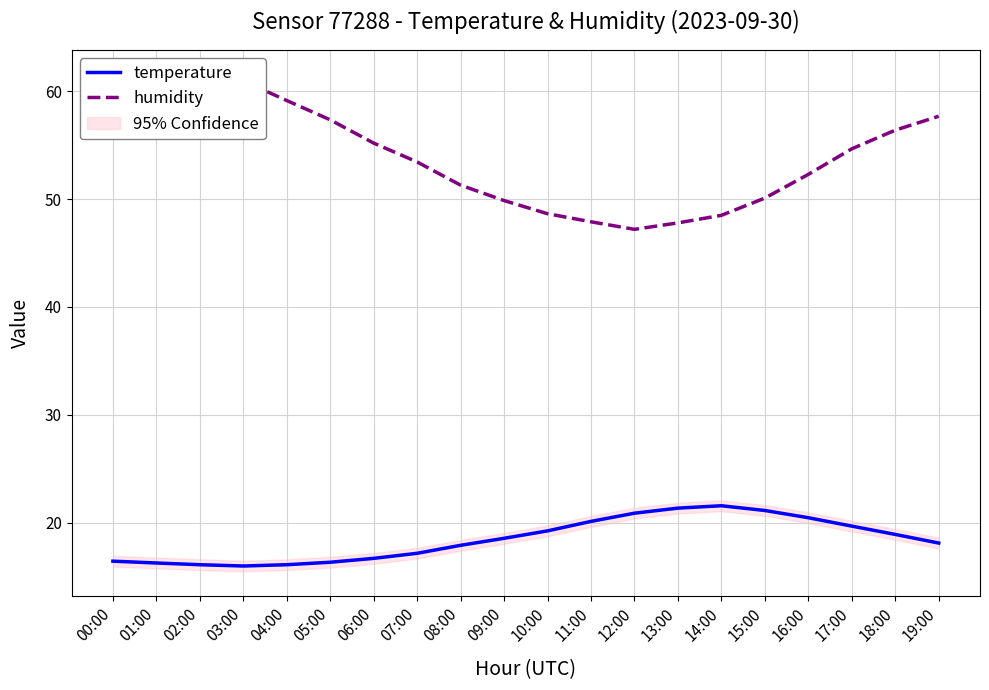

What is the value of the humidity point at the 6th from the left?

57.4